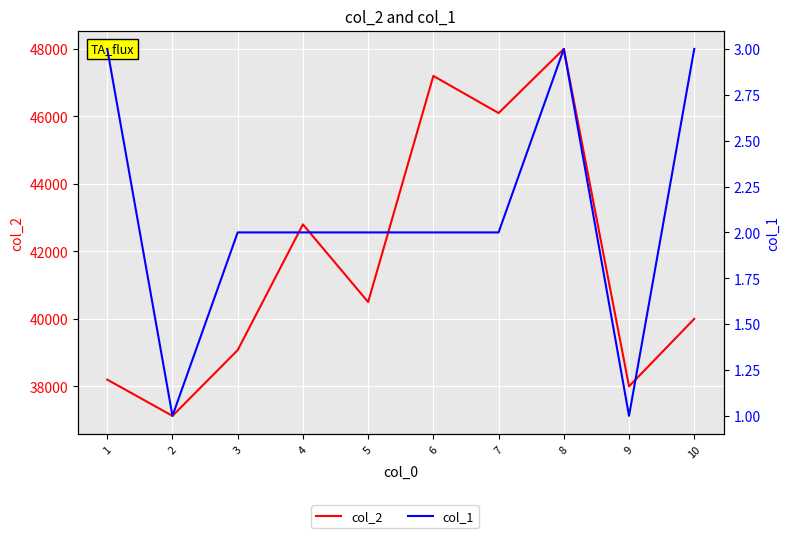

The col_1 series shows 2 at 6. True or false?

True